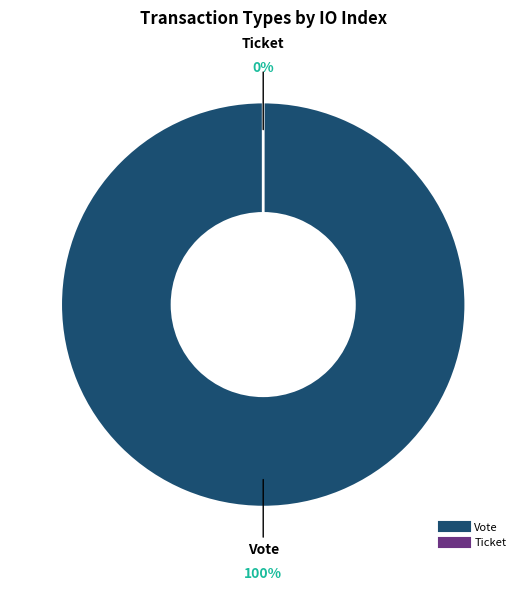

What is the smallest slice in the pie chart?

Ticket